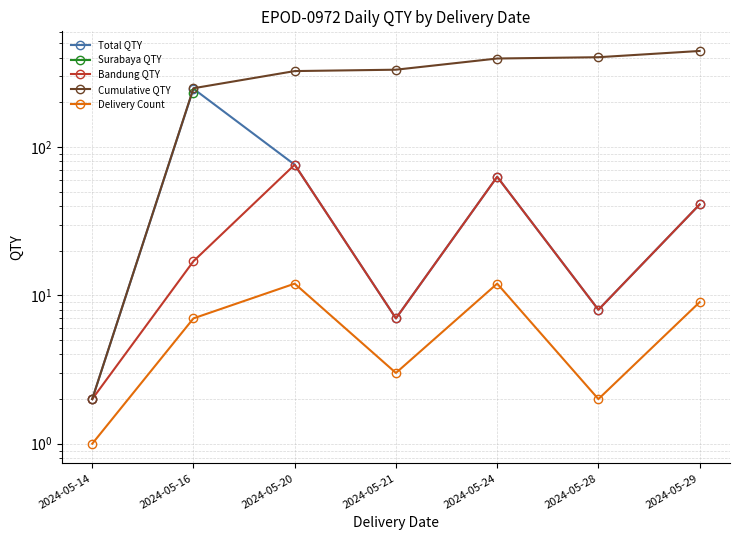

True or false: Total QTY and Bandung QTY intersect in this chart.

False